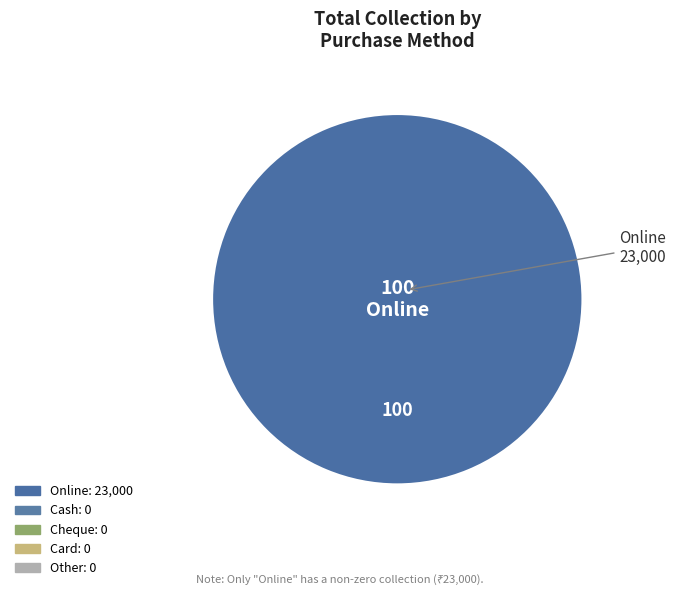

Is there a majority slice in this chart?

Yes